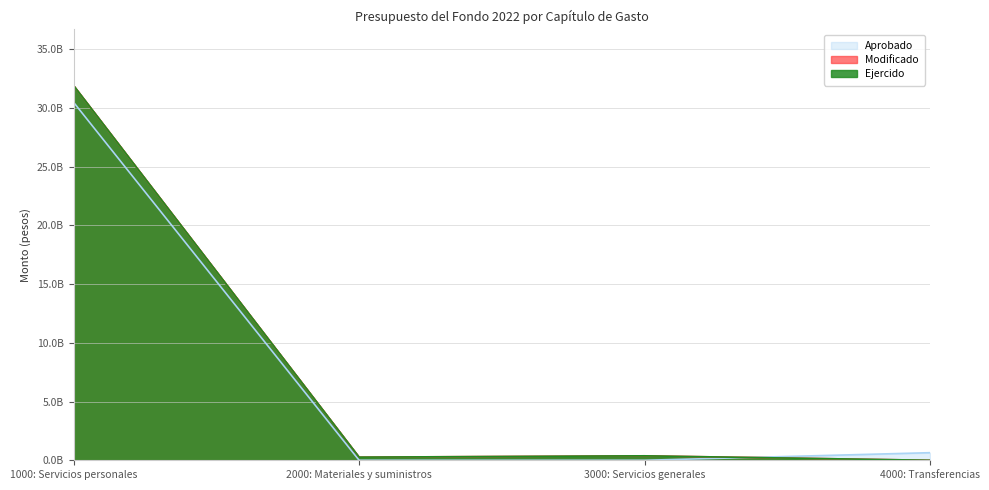

What is the difference between the maximum and minimum values in the Aprobado series?

30473729665.0